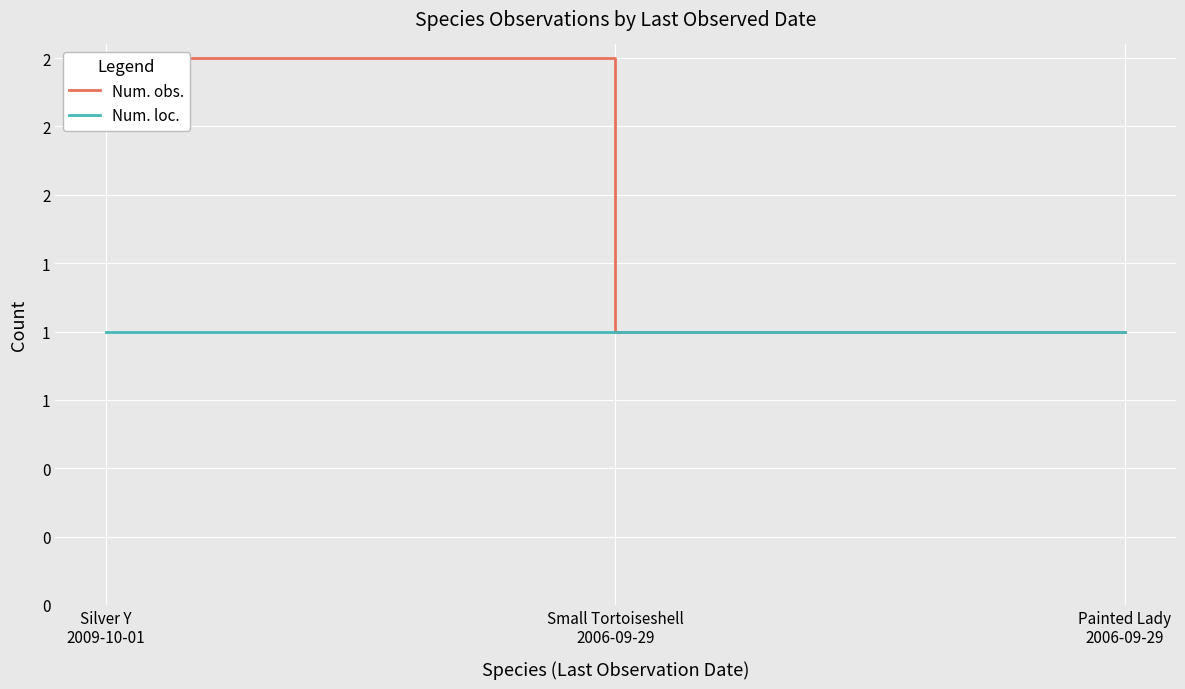

At which category is the sum across all series the highest?

Silver Y
2009-10-01